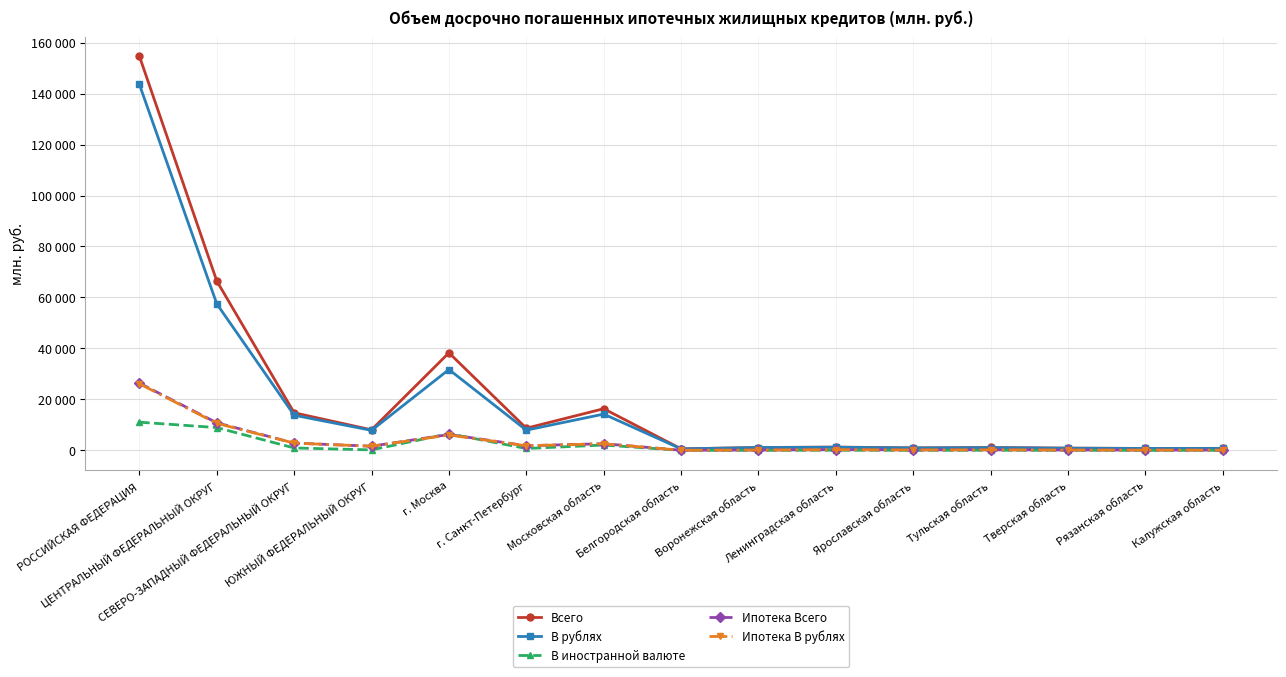

What is the value of the Ипотека В рублях point at the 5th from the left?

6057